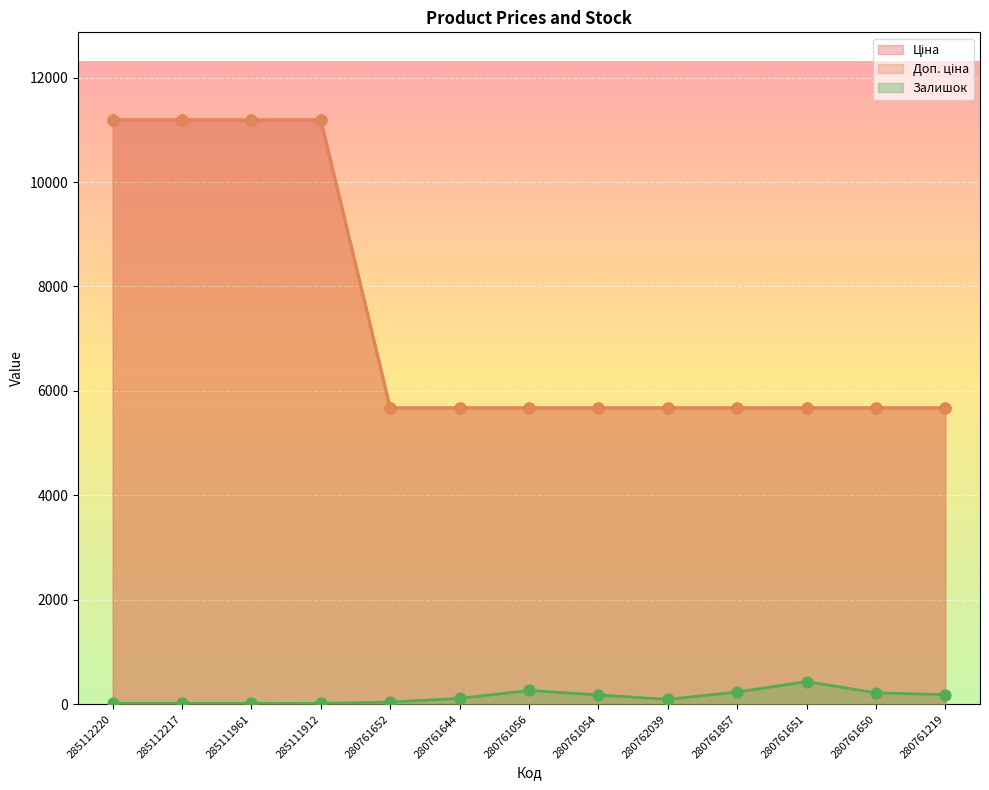

What are all the series names shown in the legend?

Ціна, Доп. ціна, Залишок